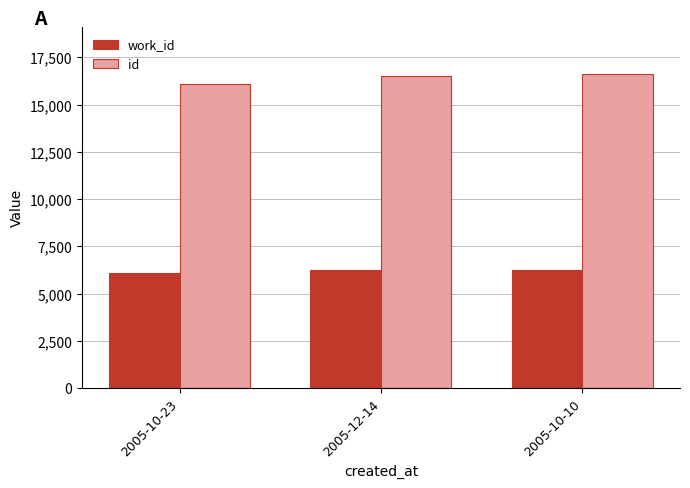

Is it true that work_id equals 7991 at 2005-10-23?

False